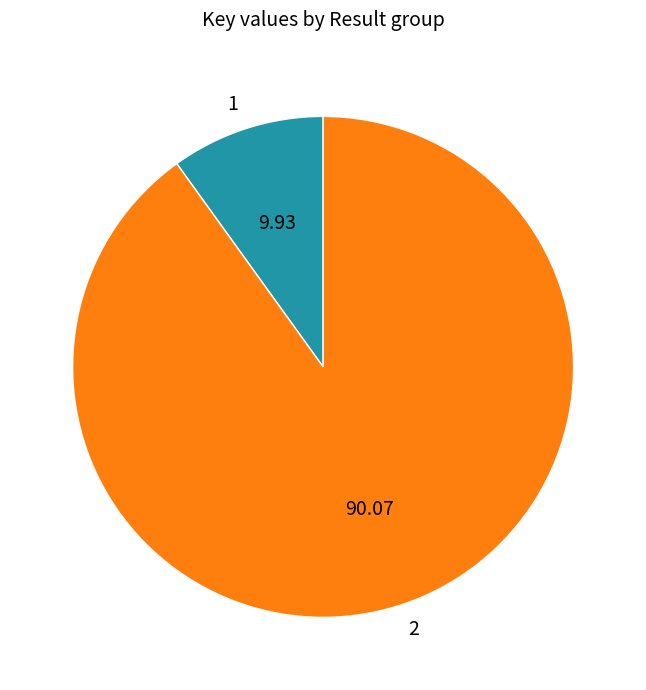

Is 1 the majority of the pie?

No